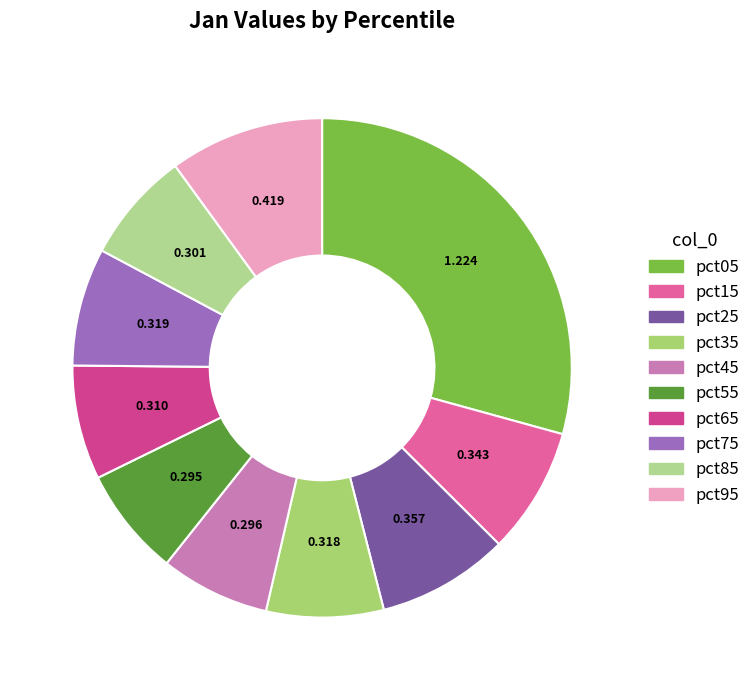

To the nearest percent, what percentage of the pie is pct35?

8%